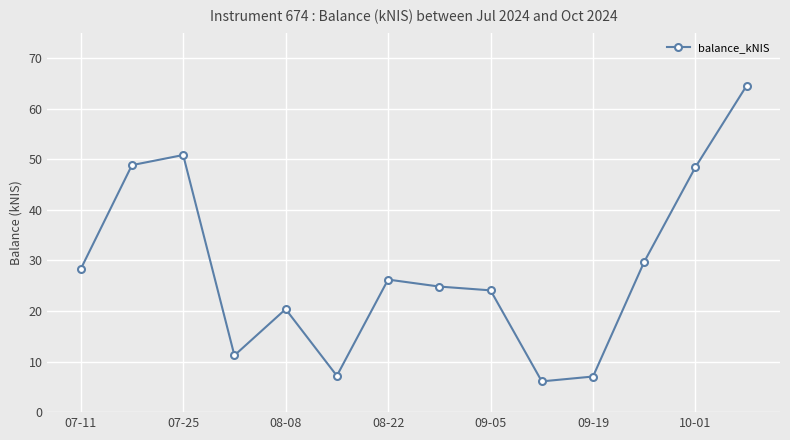

What is the minimum value shown in the chart?

6.1